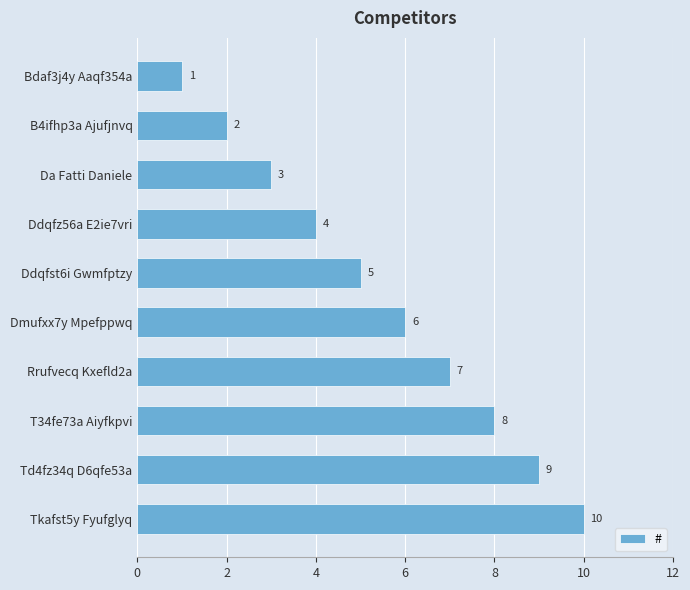

Are the bars horizontal?

Yes